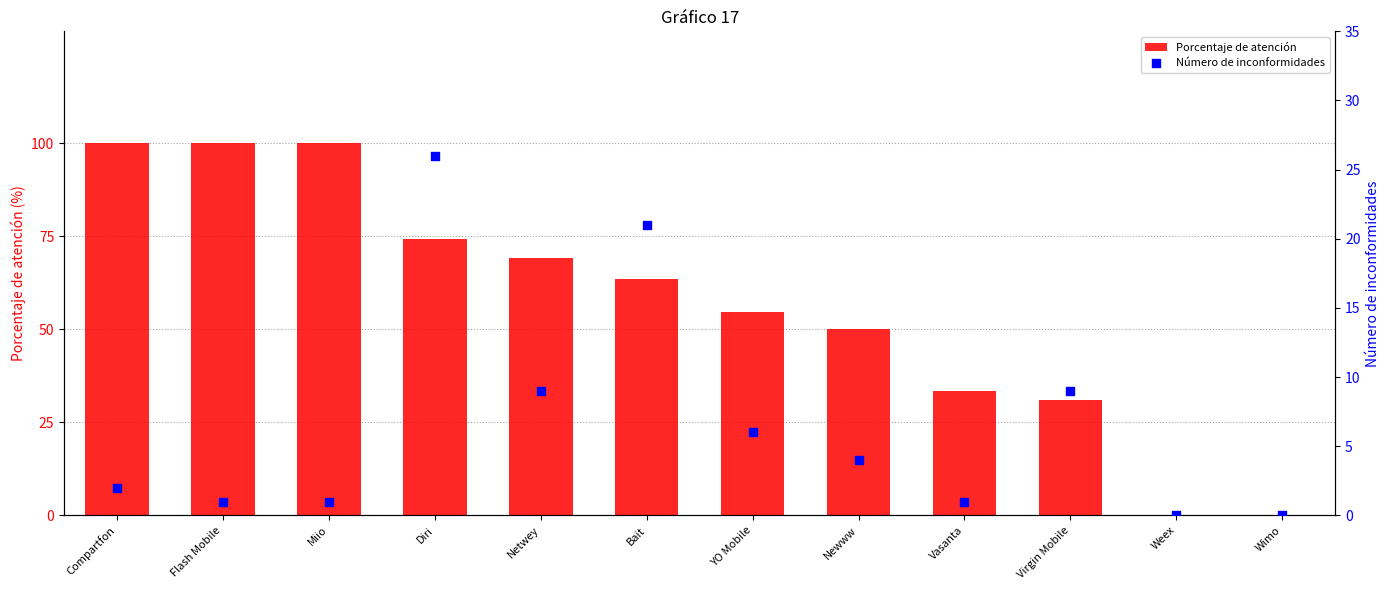

Which series has the largest total across all categories?

Porcentaje de atención